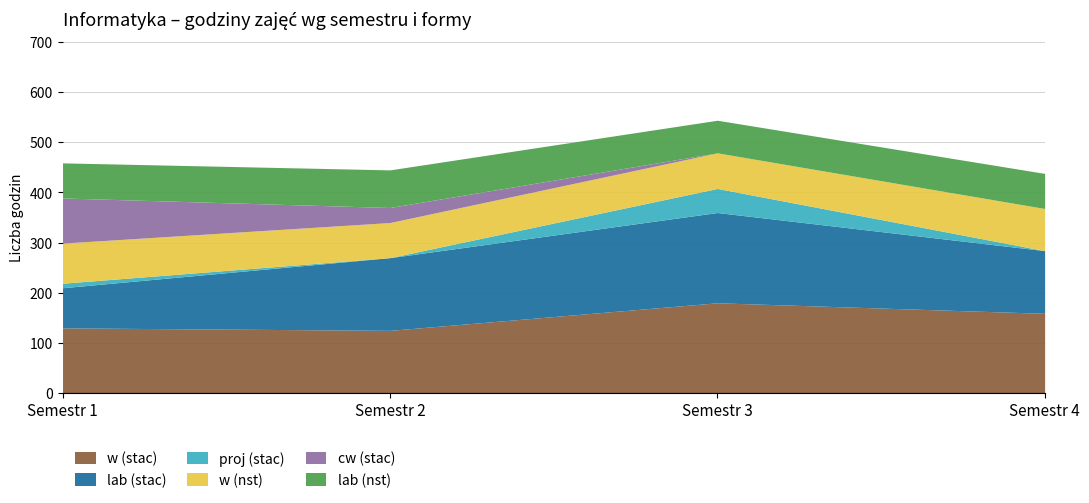

Where is the first local maximum for lab (nst)?

Semestr 2